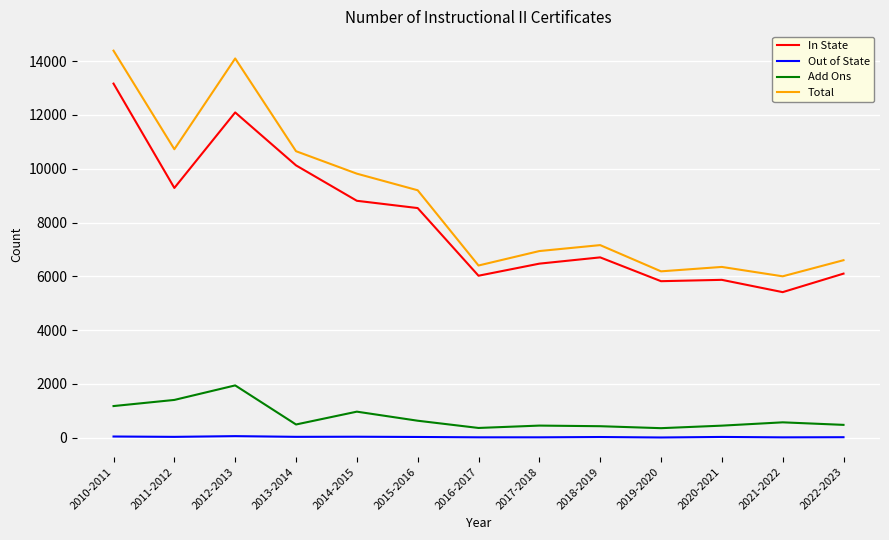

Is it true that Total equals 14389 at 2010-2011?

True